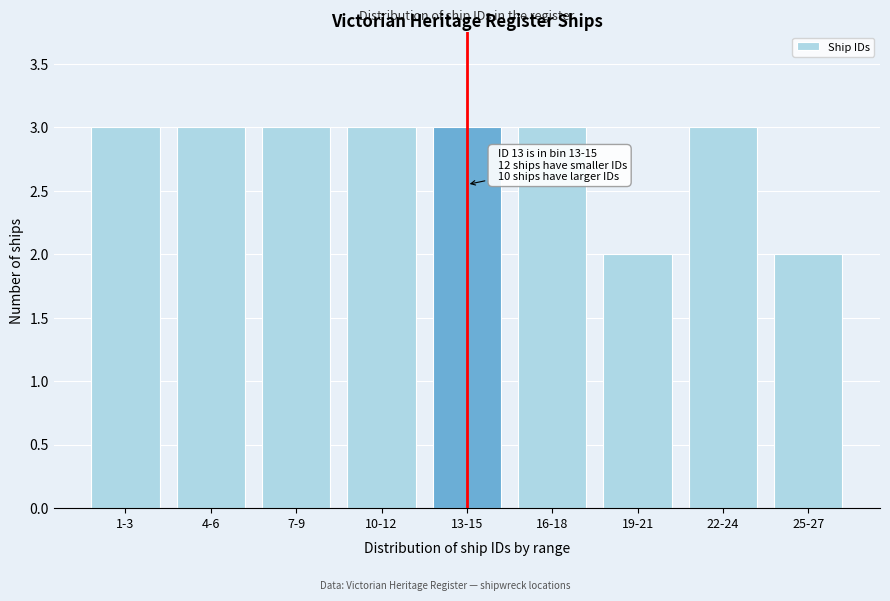

Reading right to left, transcribe all the data shown in this chart.

25-27=2	22-24=3	19-21=2	16-18=3	13-15=3	10-12=3	7-9=3	4-6=3	1-3=3